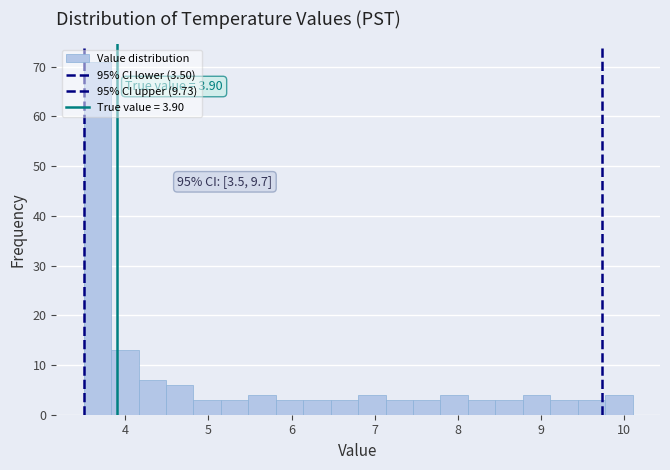

Around what value on the x-axis is the tallest bar? Give the approximate position of its centre, as read against the axis.

3.7